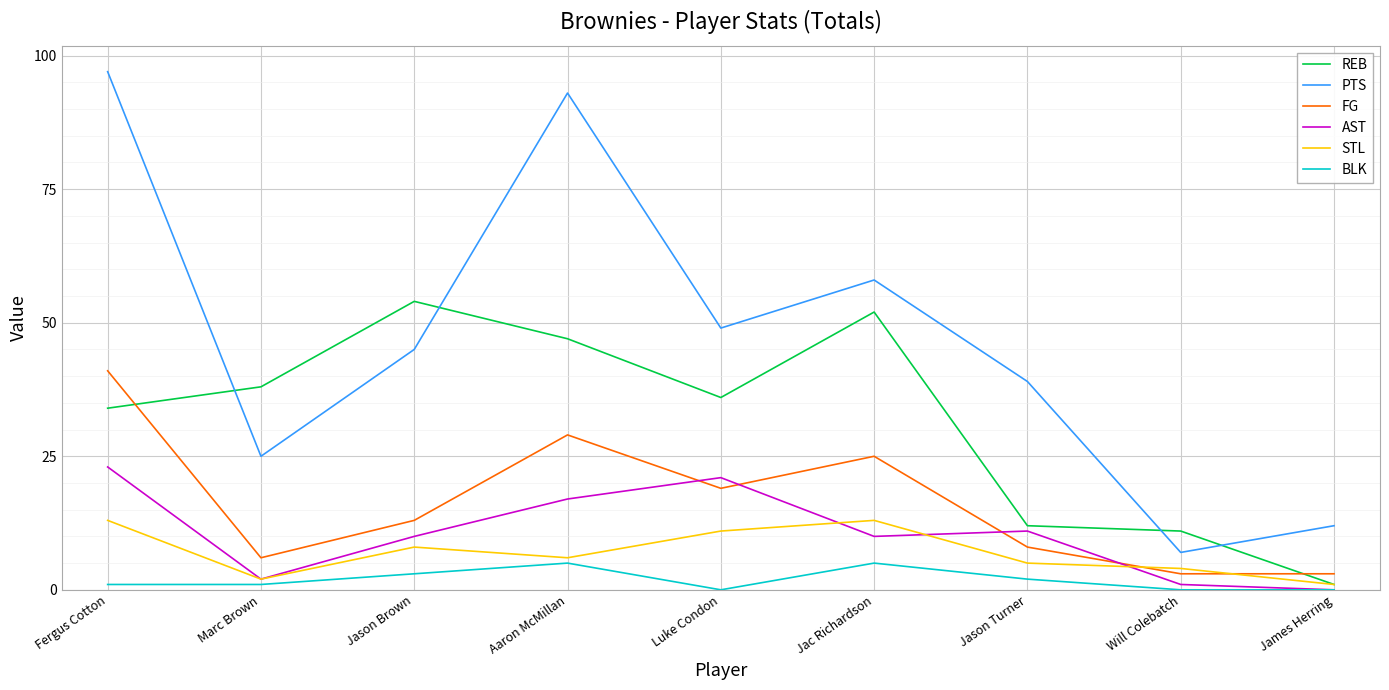

What are all the series names shown in the legend?

REB, PTS, FG, AST, STL, BLK